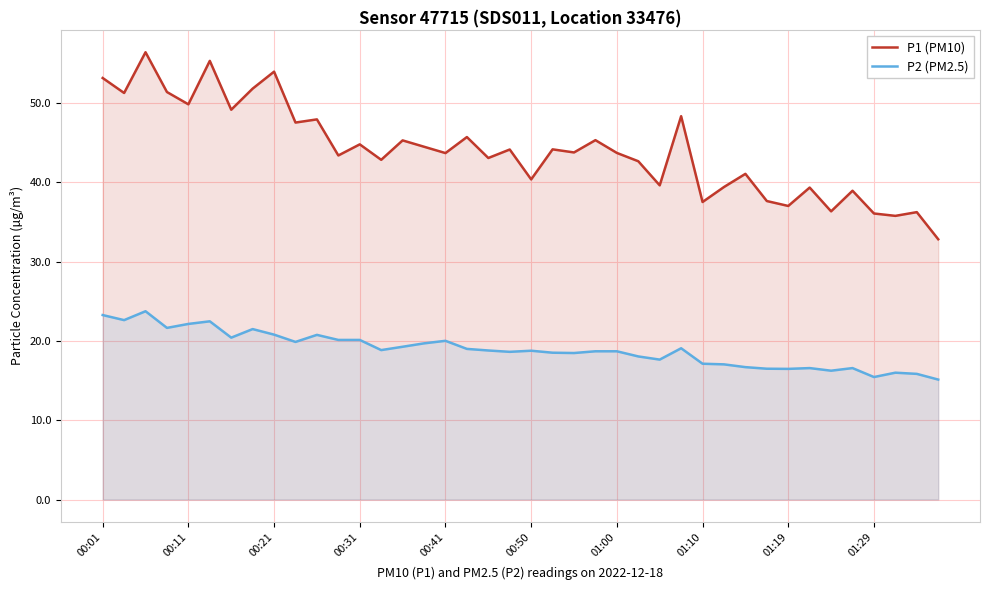

What is the maximum value for P2 (PM2.5)?

23.8